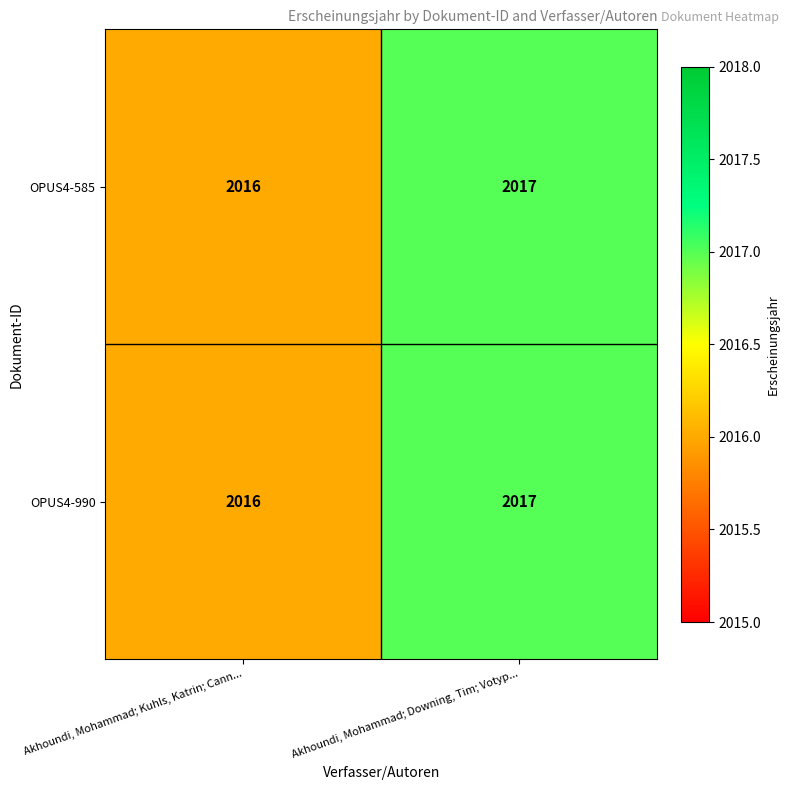

The value of OPUS4-585 at Akhoundi, Mohammad; Downing, Tim; Votyp... is 2017. True or false?

True